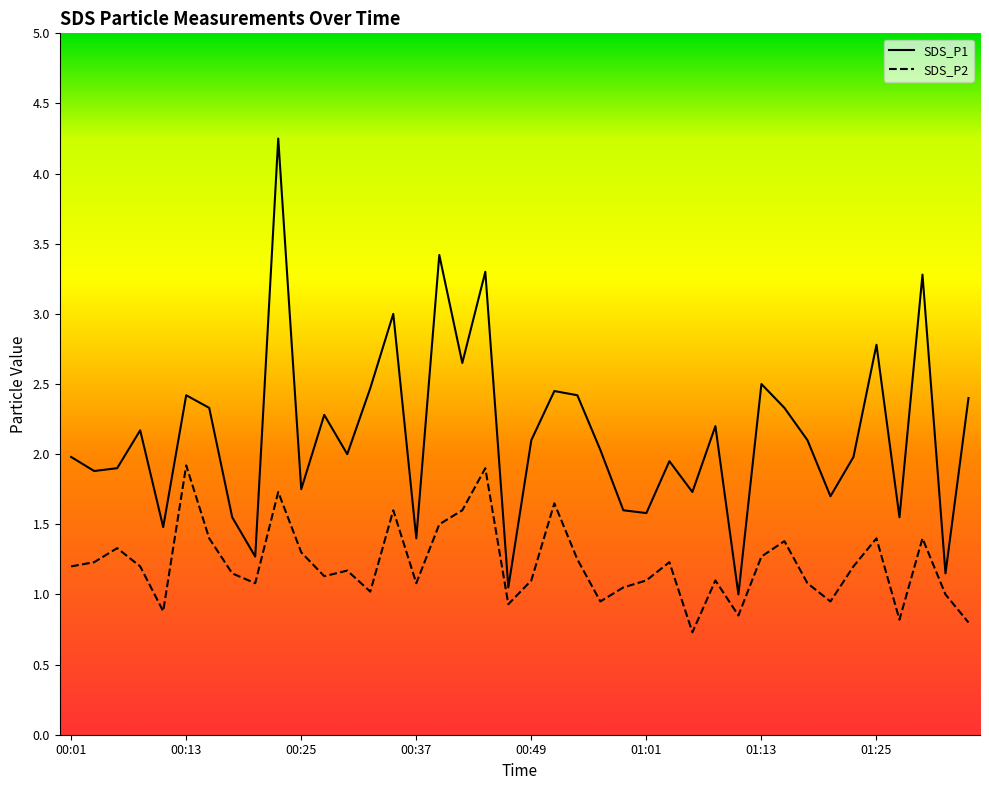

Rank the series by their average value, from lowest to highest.

SDS_P2, SDS_P1